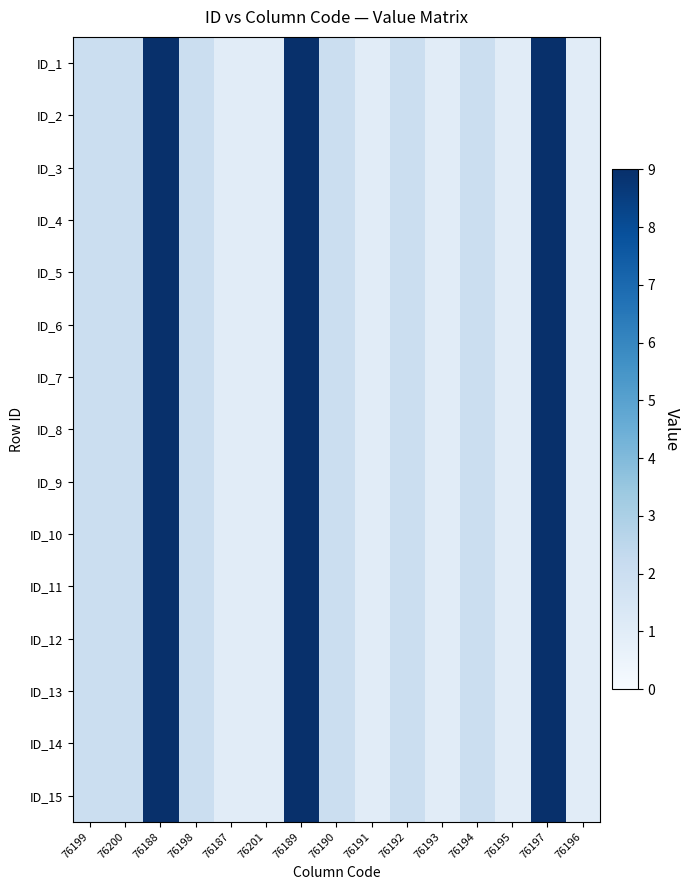

Between 76196 and 76197, which is larger?

76197